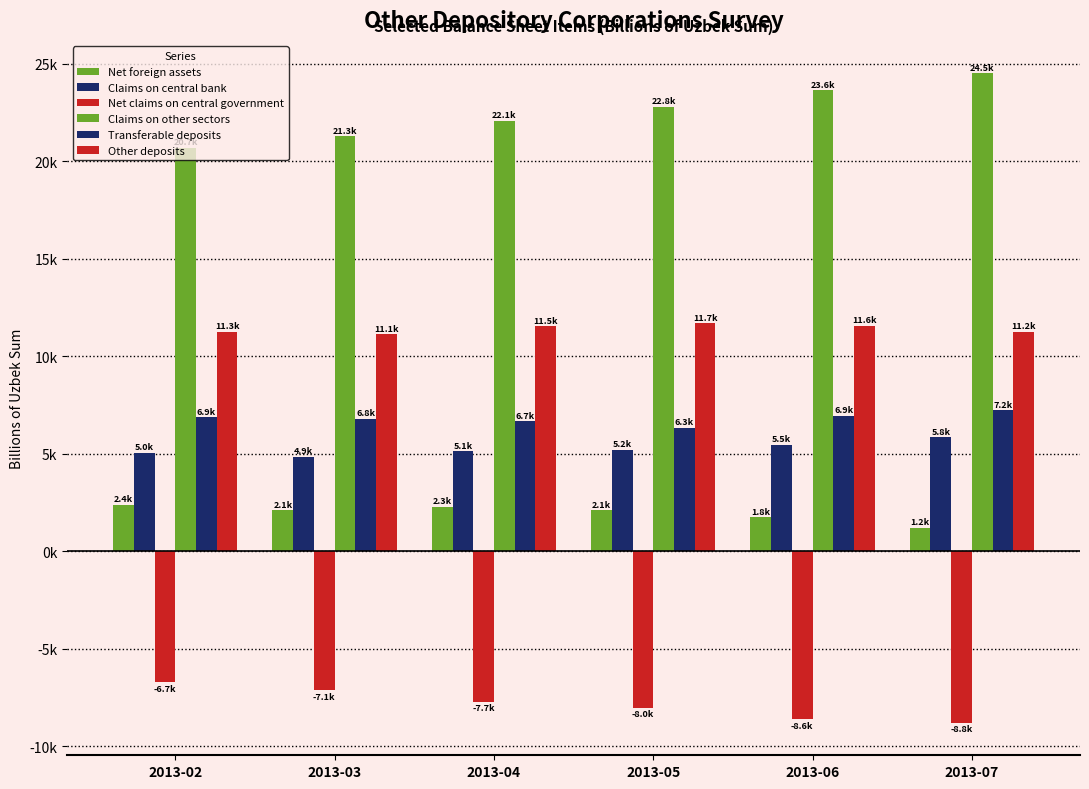

Are the bars horizontal?

No